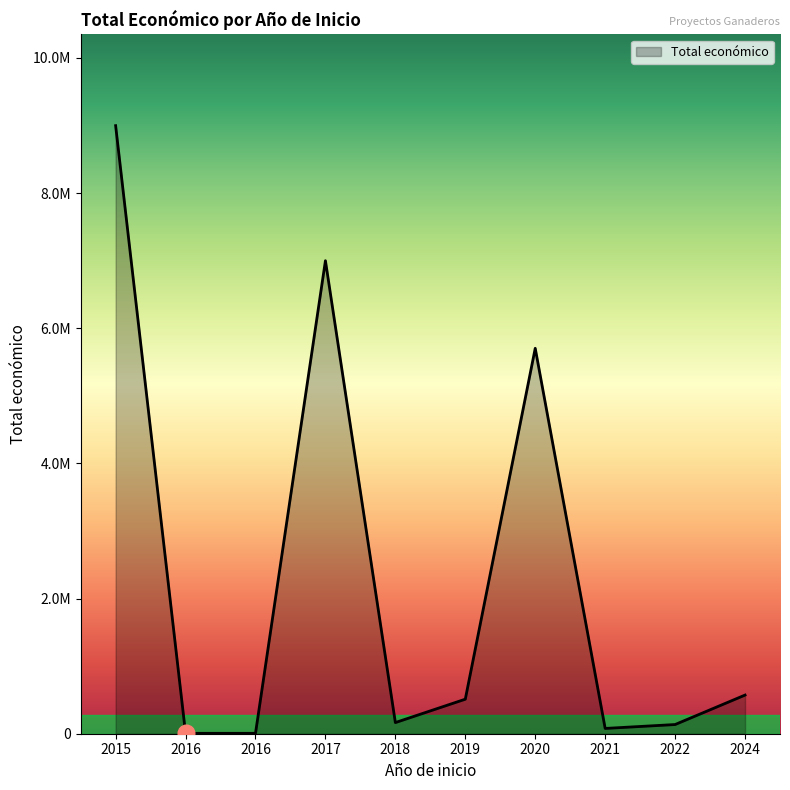

Is this an area chart (filled region under the line)?

Yes